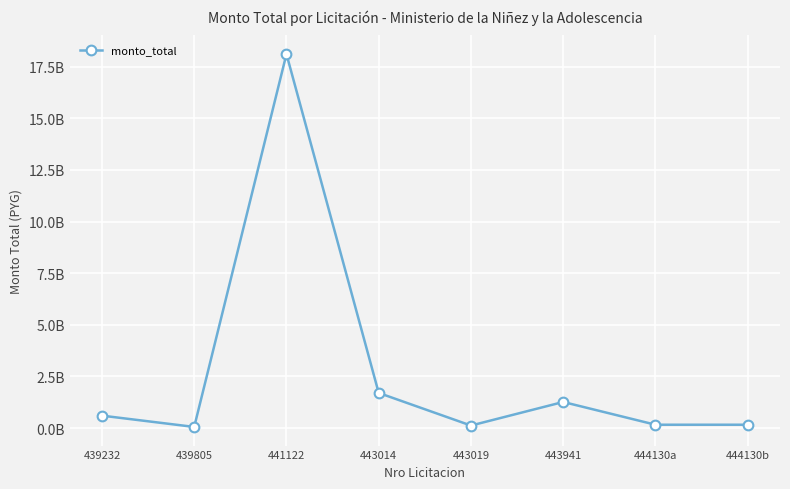

What is the value of the 5th point from the left?

120000000